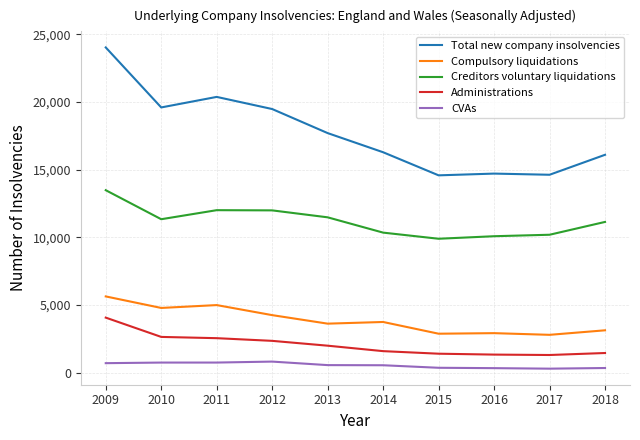

True or false: Total new company insolvencies and Creditors voluntary liquidations cross at least once.

False